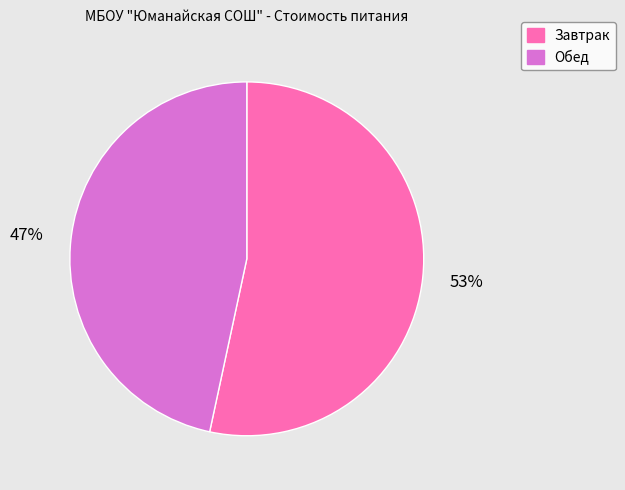

To the nearest percent, what percentage of the pie is Обед?

47%